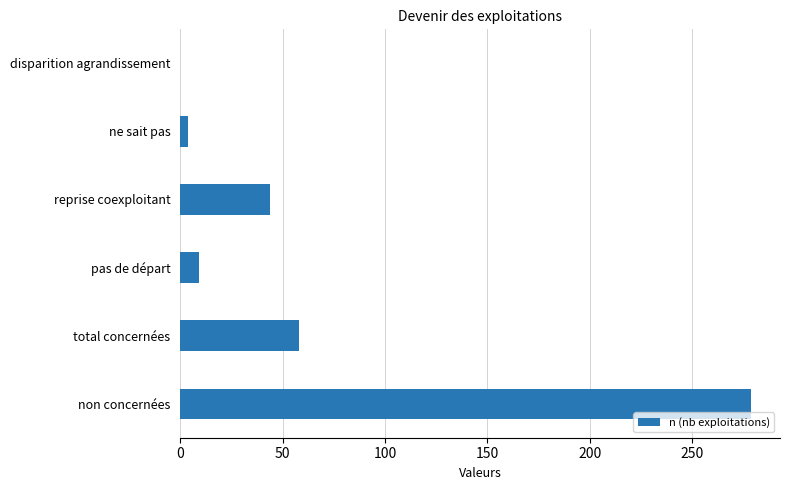

Are the bars grouped side by side (vs. stacked)?

No